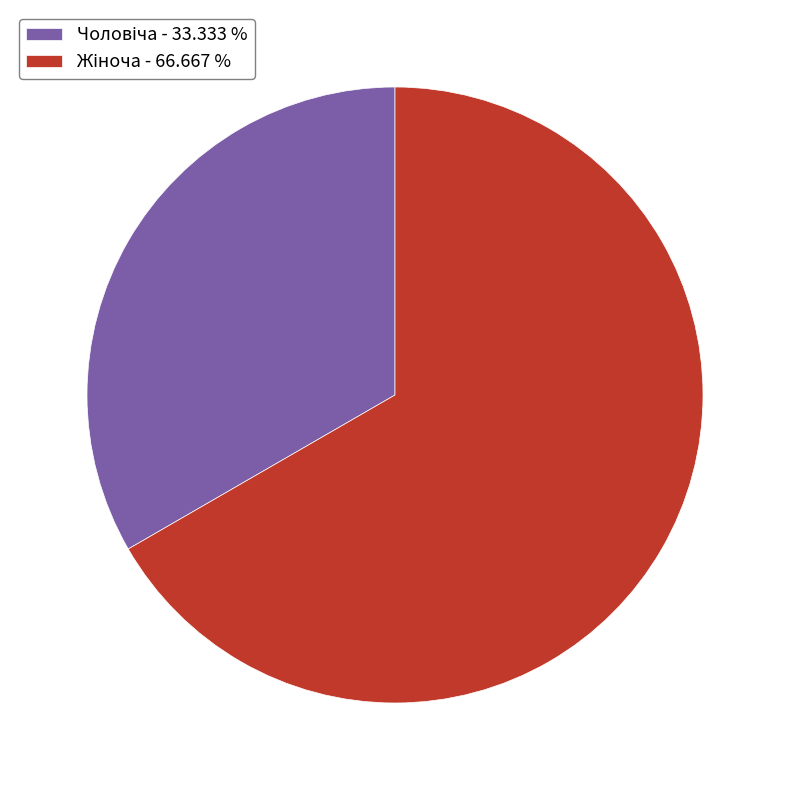

Is there any slice that represents more than half of the pie?

Yes